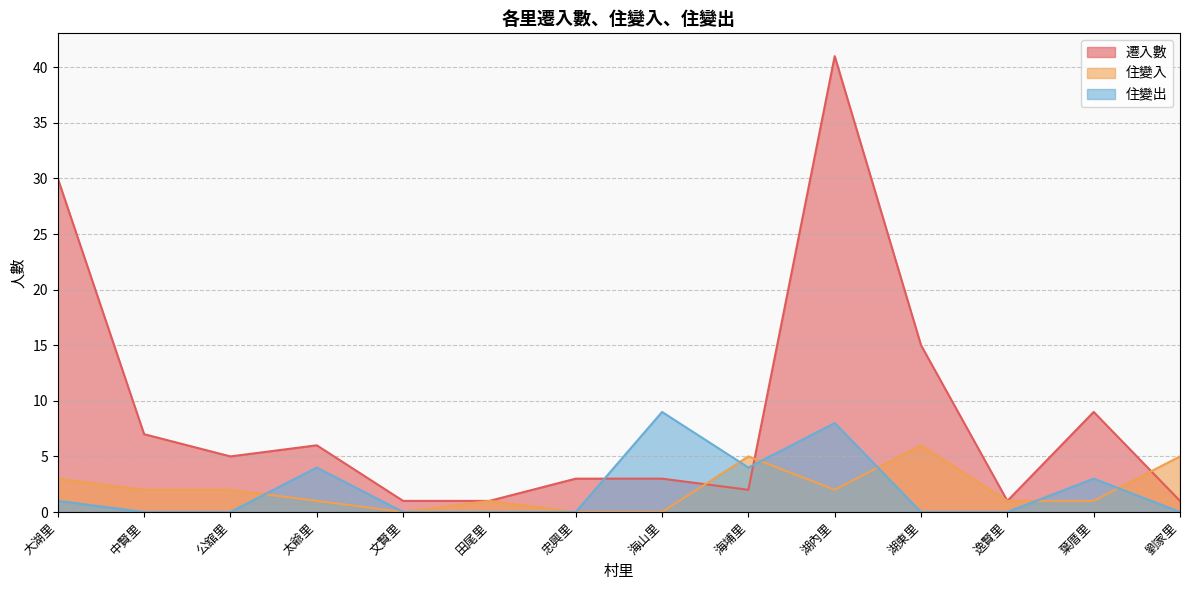

At which label does 遷入數 reach its minimum?

文賢里